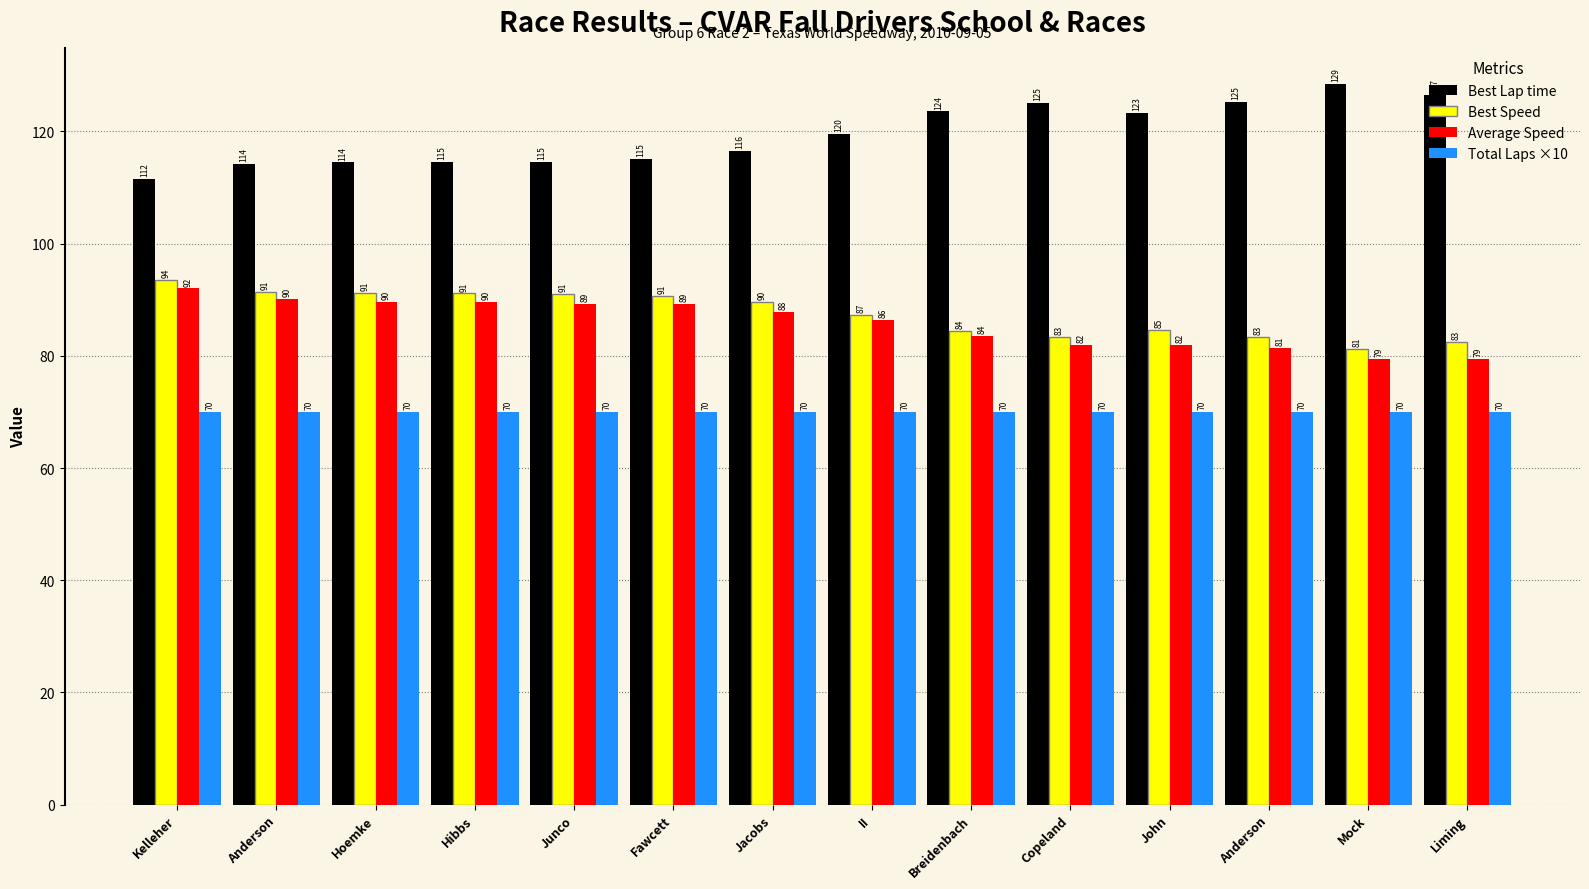

What is the label of the 4th bar from the left?

Hibbs